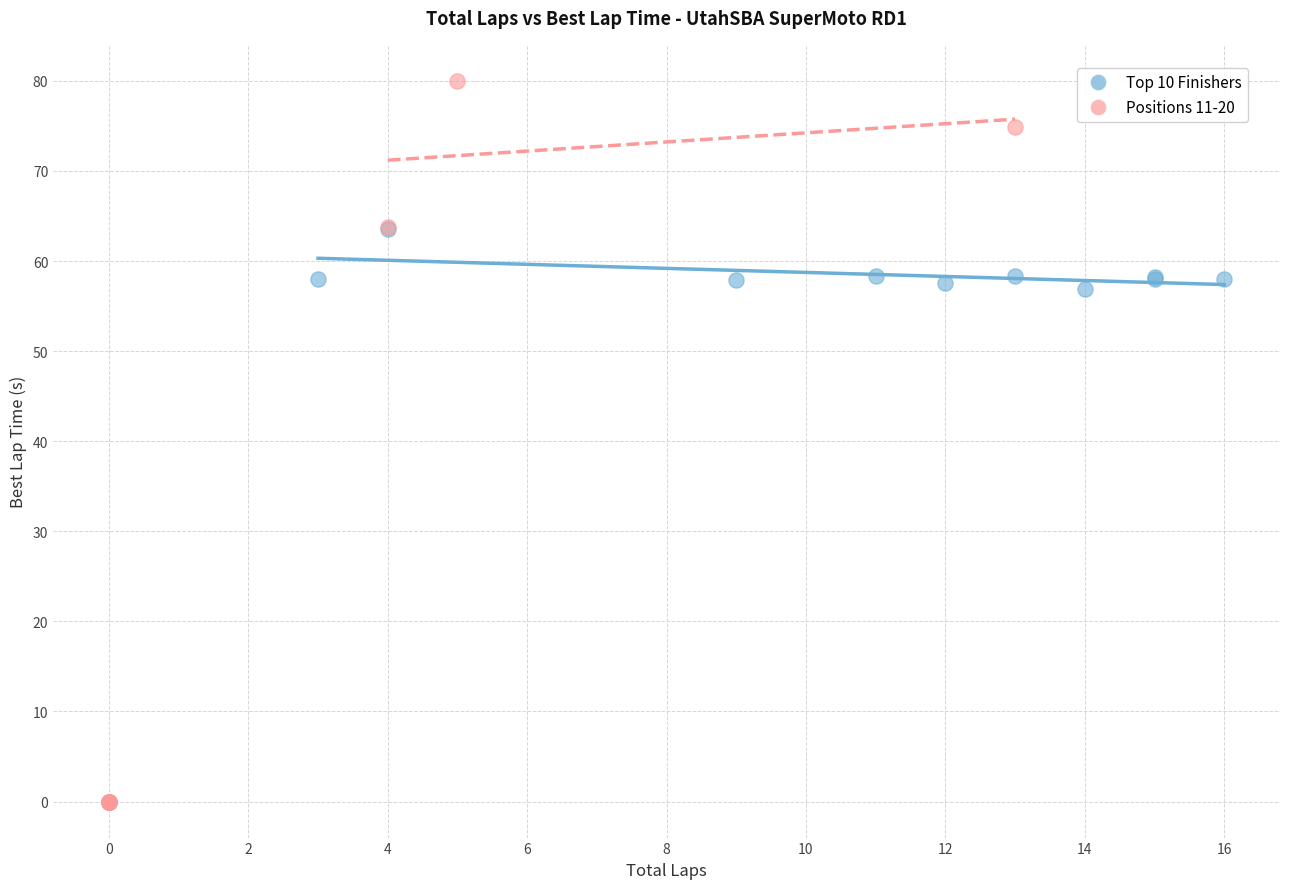

What are all the series names shown in the legend?

Top 10 Finishers, Positions 11-20